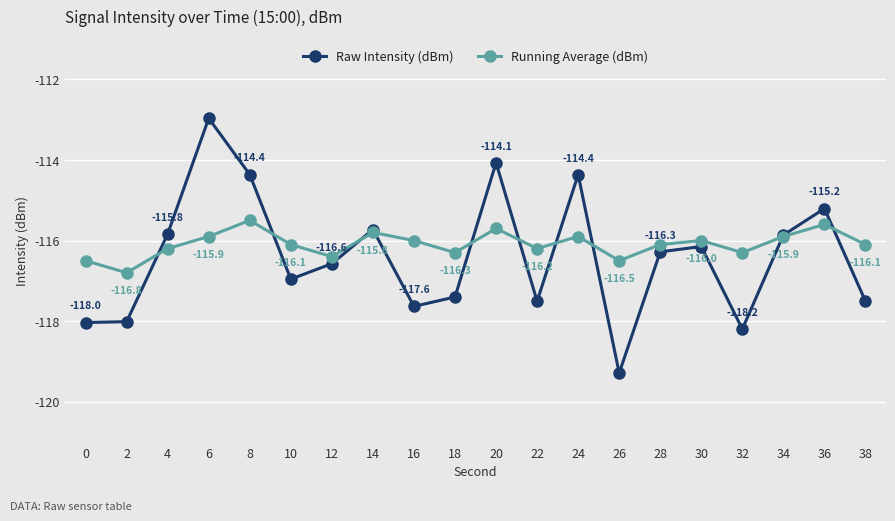

What is the value of the Running Average (dBm) point at the 10th from the left?

-116.3